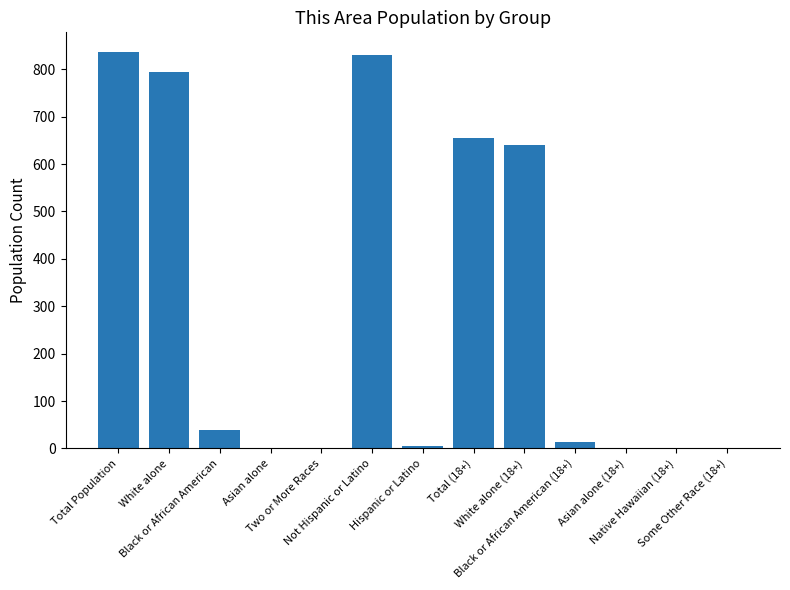

What is the maximum value shown in the chart?

836